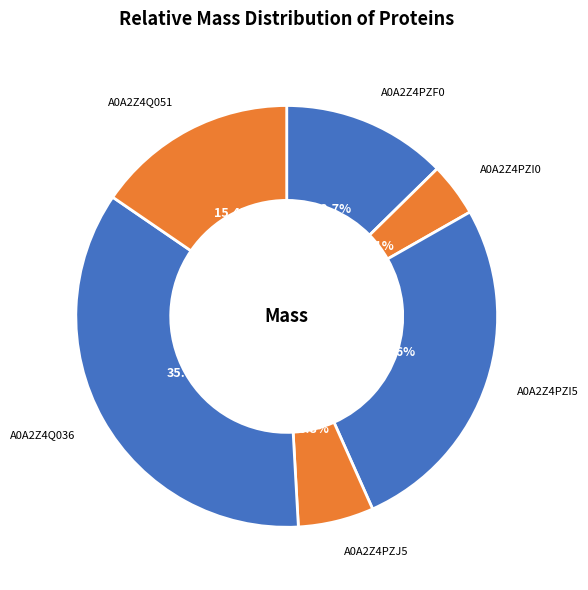

To the nearest percent, what percentage of the pie is A0A2Z4PZI0?

4%